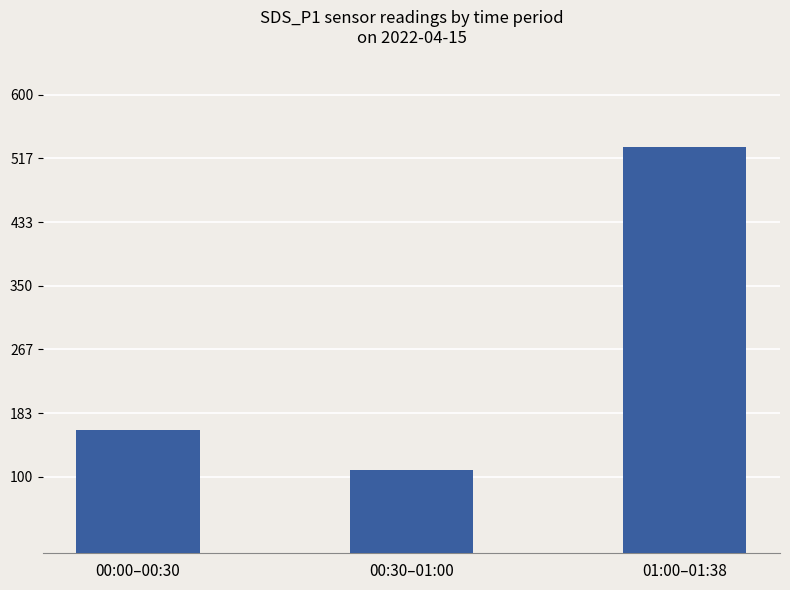

Is it true that the value at 00:00–00:30 is 161.4?

True